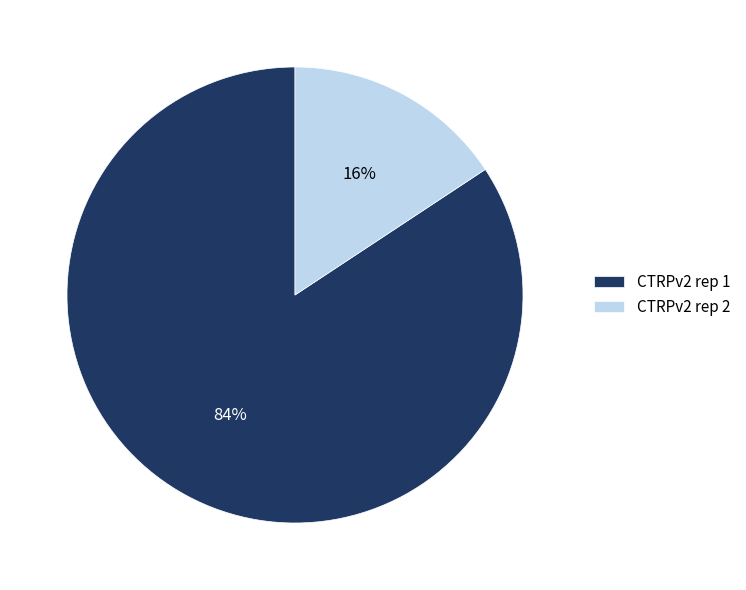

Combined, do CTRPv2 rep 2 and CTRPv2 rep 1 account for over 50%?

Yes